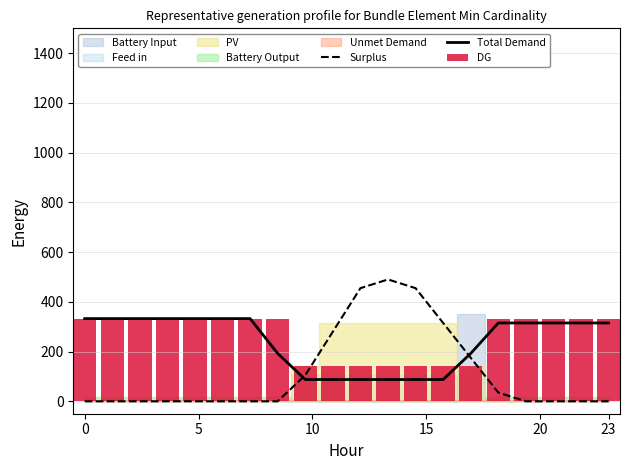

How many data points in Total Demand are above 315?

7